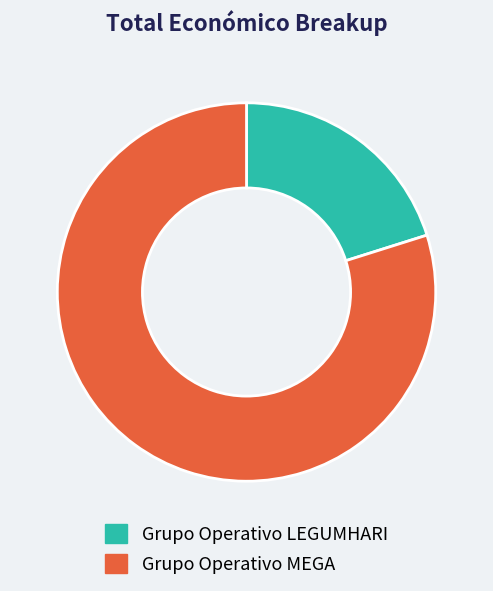

Count the number of slices in the pie.

2